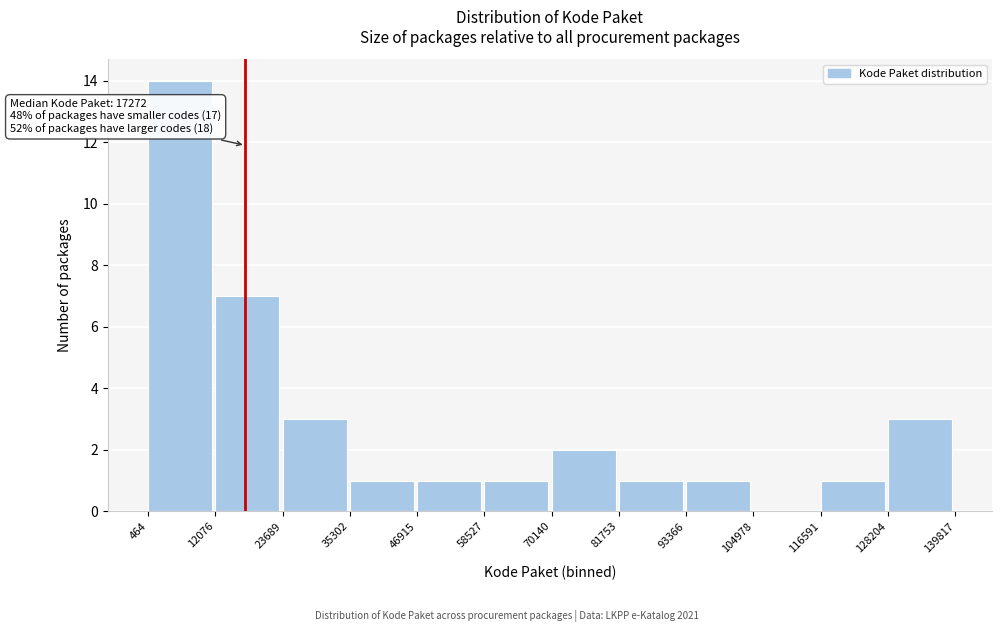

Over which range of the x-axis is the bar tallest?

464 to 12076